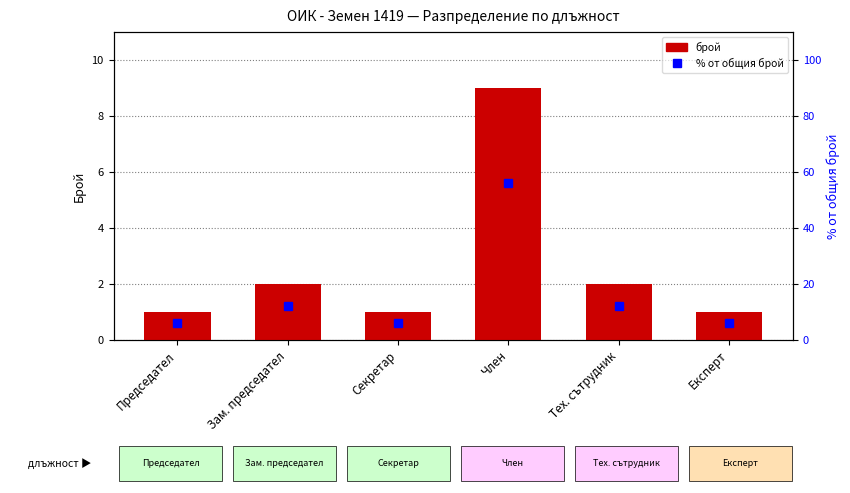

At which category is the sum across all series the highest?

Член